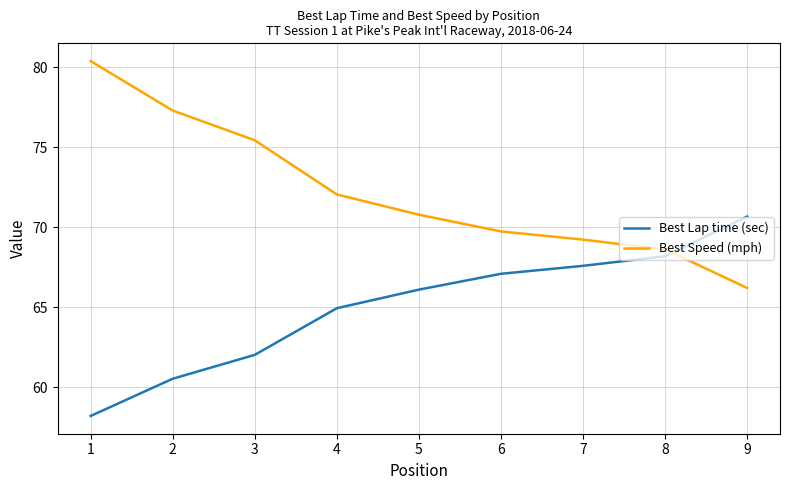

List the labels in order of Best Lap time (sec) value, largest first.

9, 8, 7, 6, 5, 4, 3, 2, 1